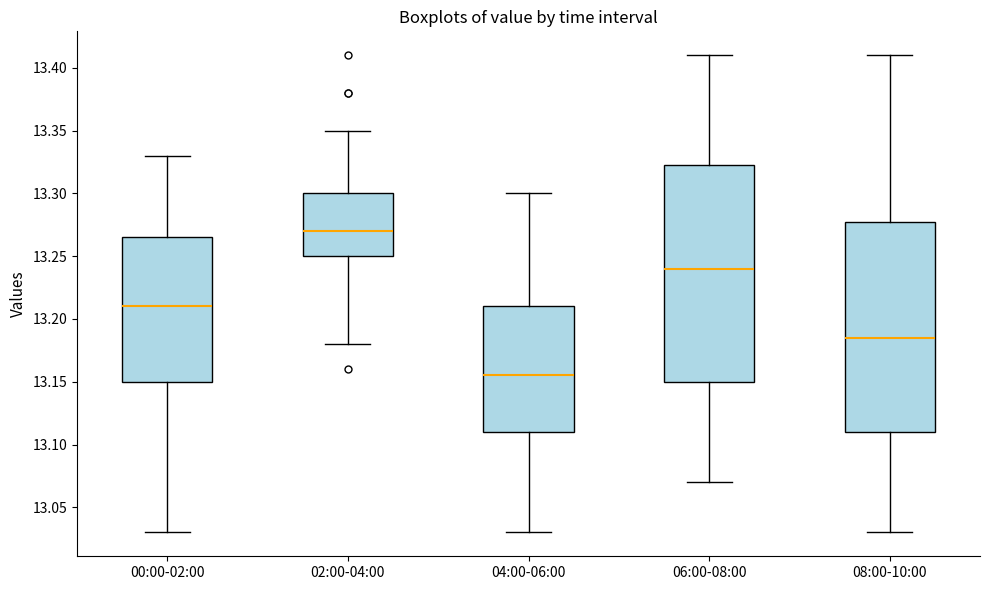

Reading left to right, read every box against the y-axis: the position of its median line, the range the box covers, and the ends of its whiskers. The values are not printed on the chart, so give them approximately, as read against the axis.

00:00-02:00: median 13.210, box 13.150 to 13.265, whiskers 13.030 to 13.330
02:00-04:00: median 13.270, box 13.250 to 13.300, whiskers 13.180 to 13.350
04:00-06:00: median 13.155, box 13.110 to 13.210, whiskers 13.030 to 13.300
06:00-08:00: median 13.240, box 13.150 to 13.325, whiskers 13.070 to 13.410
08:00-10:00: median 13.185, box 13.110 to 13.280, whiskers 13.030 to 13.410